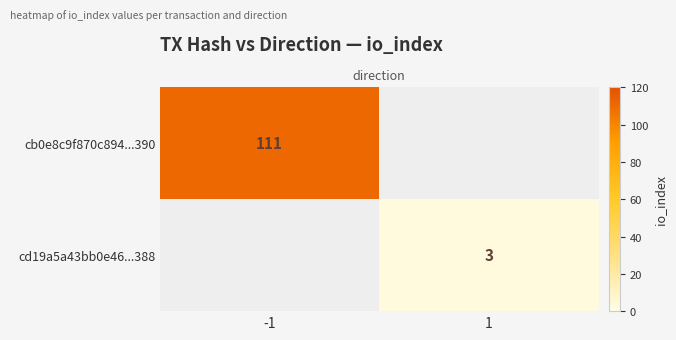

Is it true that cb0e8c9f870c894...390 equals 66 at -1?

False